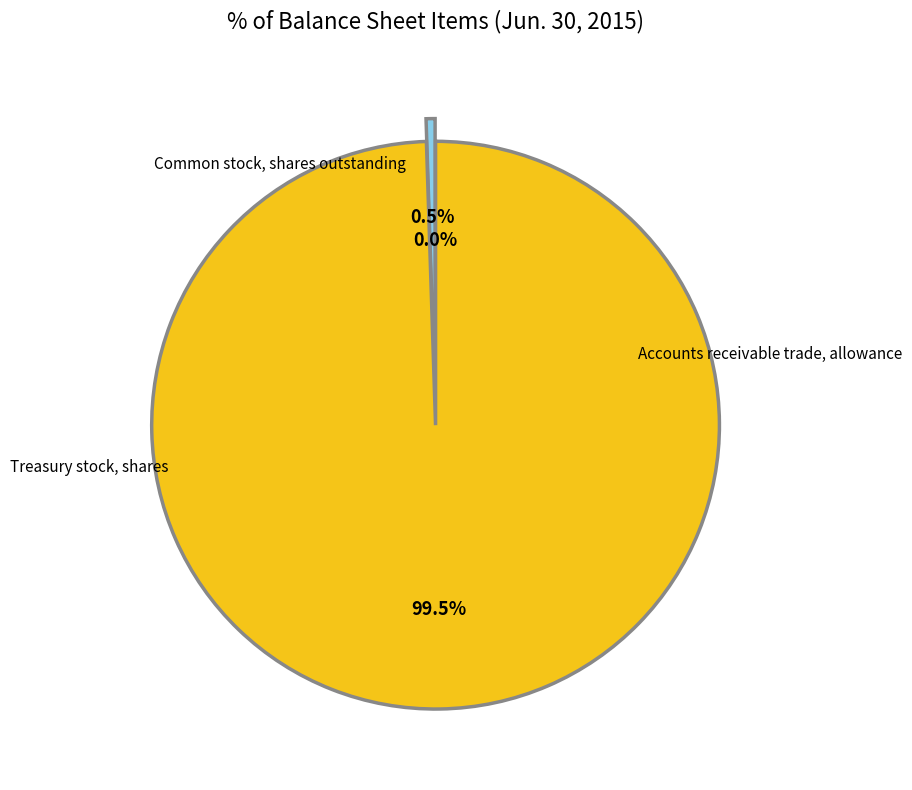

Count the number of slices in the pie.

3